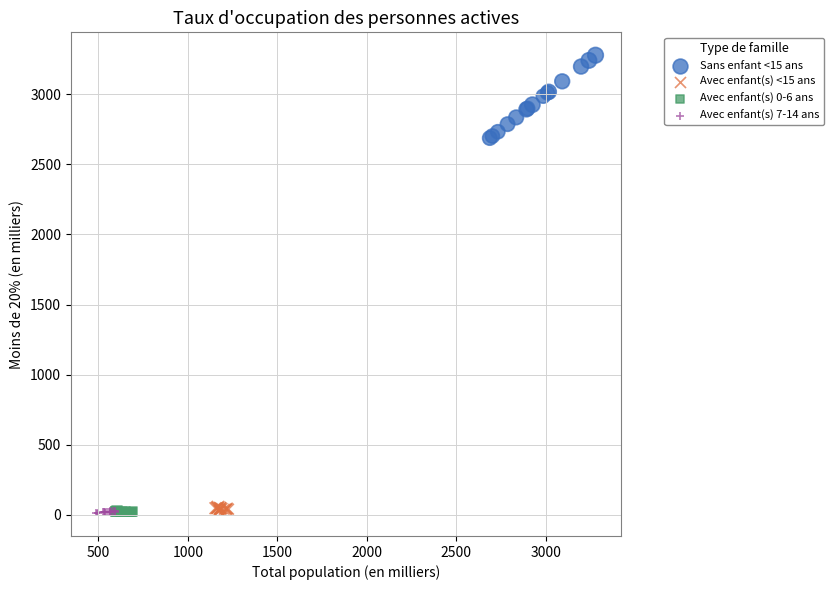

Which series has the widest spread of Y values?

Sans enfant <15 ans